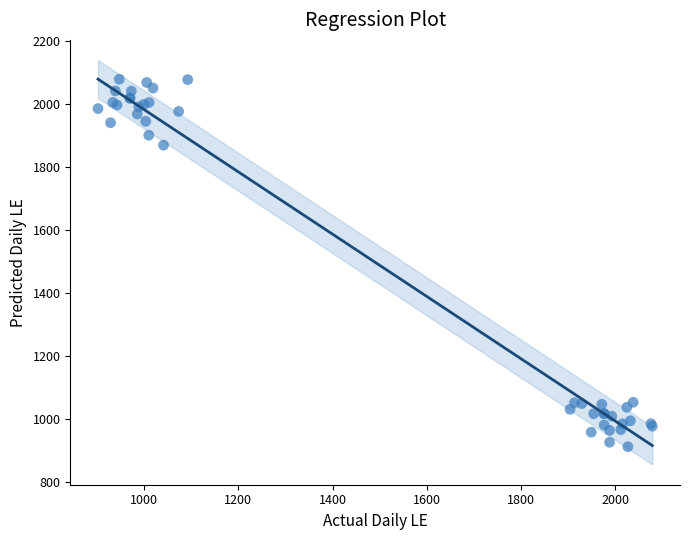

What Y value in the scatter plot is closest to 1494?

1868.9